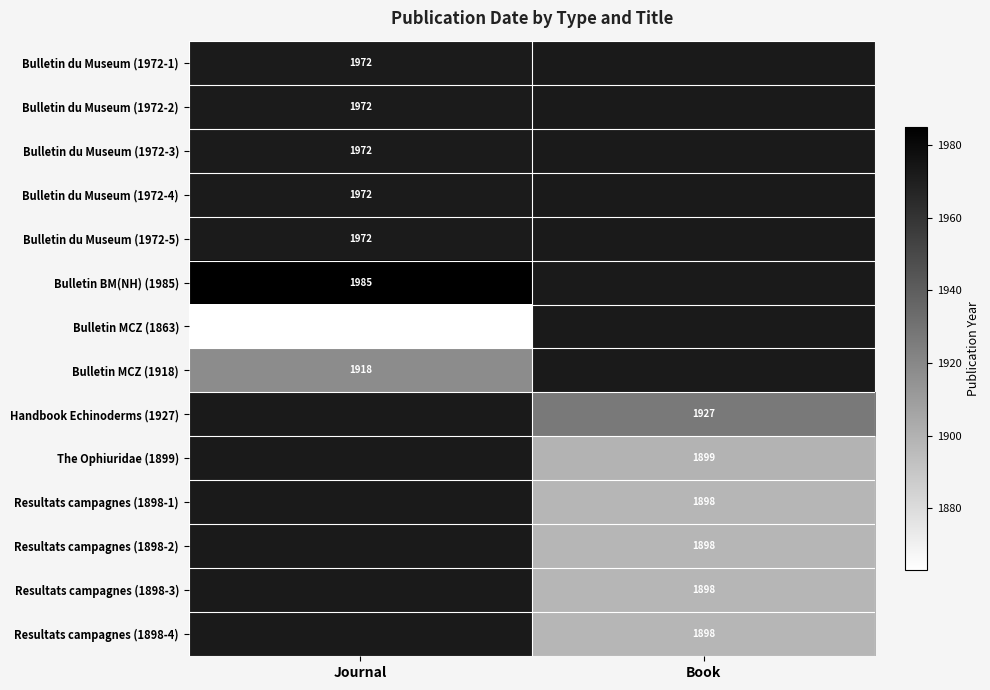

The value of Bulletin MCZ (1918) at Journal is 2794. True or false?

False